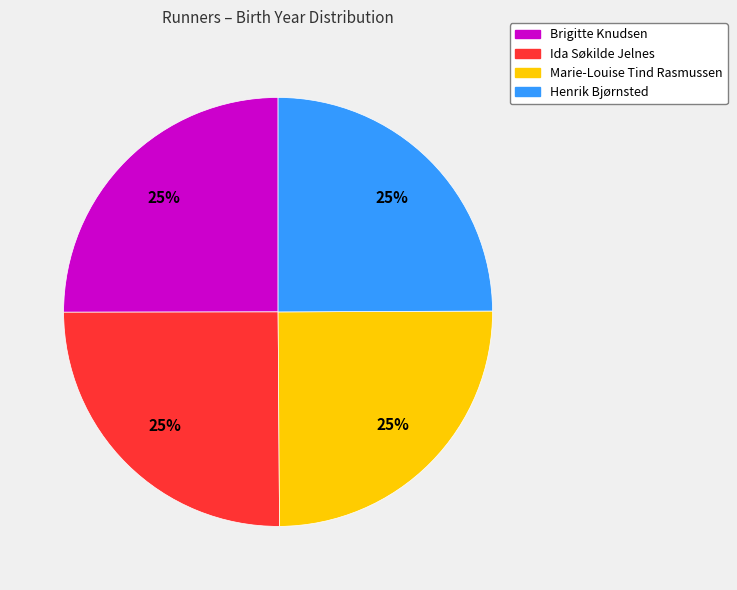

Does Henrik Bjørnsted represent more than half of the total?

No